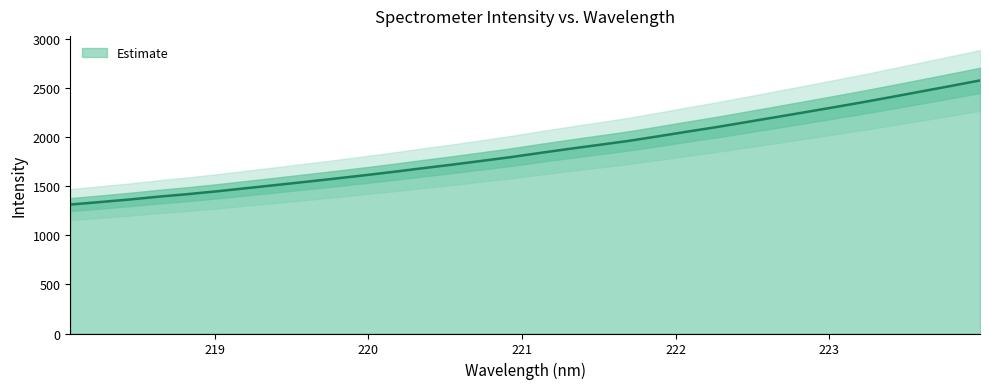

Reading right to left, what are all the values shown in this chart?

2581.6	2524.9	2469.3	2413.6	2359.1	2307.2	2255.8	2205.2	2154.9	2105.0	2058.3	2010.5	1964.1	1923.8	1883.8	1842.2	1799.1	1760.5	1722.2	1686.2	1648.9	1613.6	1579.6	1546.7	1514.4	1482.7	1451.0	1421.8	1395.7	1366.6	1340.5	1315.8